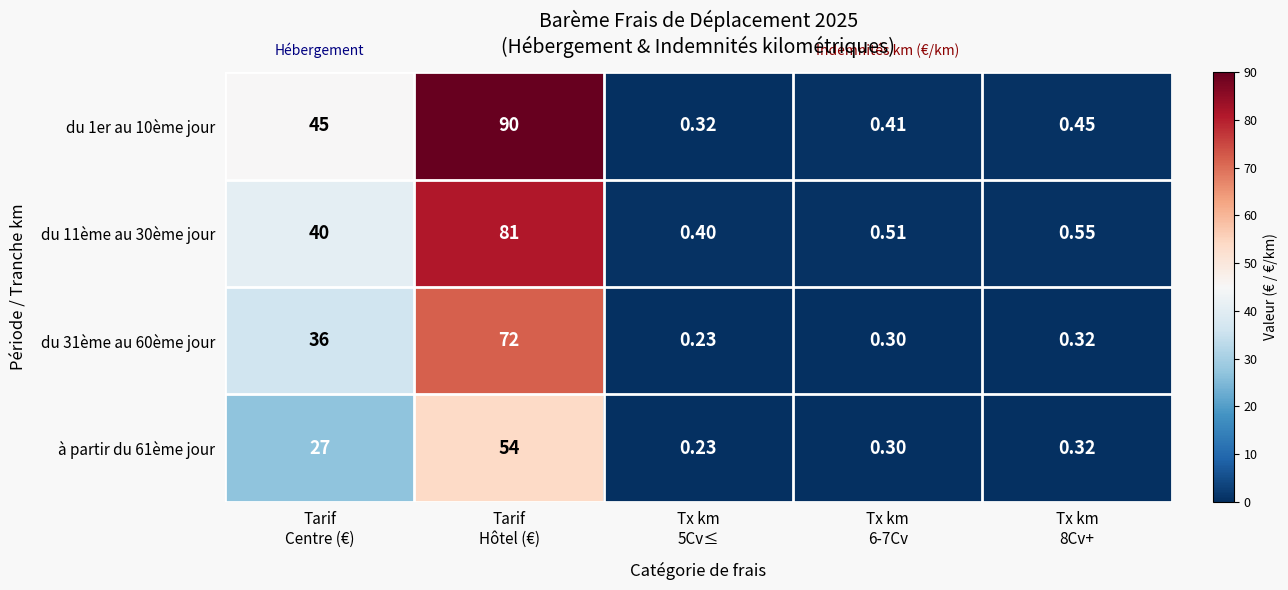

How many categories are shown in the chart?

5